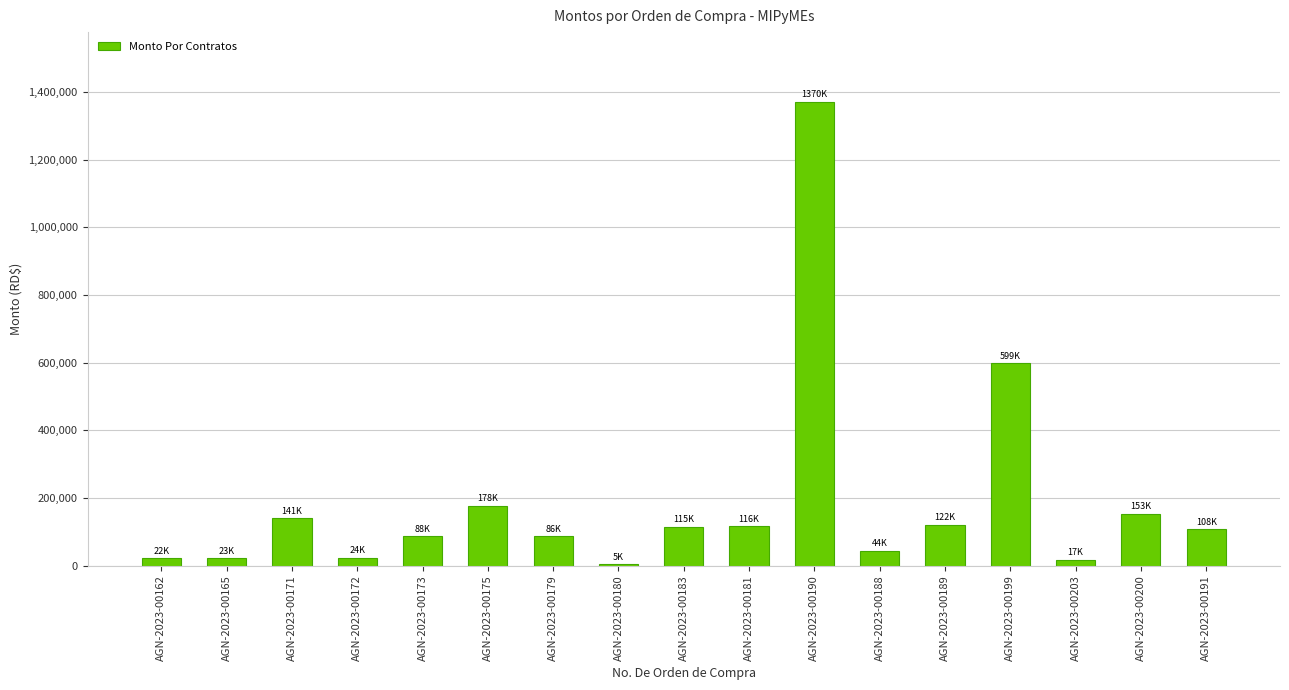

What is the value of the 3rd bar from the left?

141600